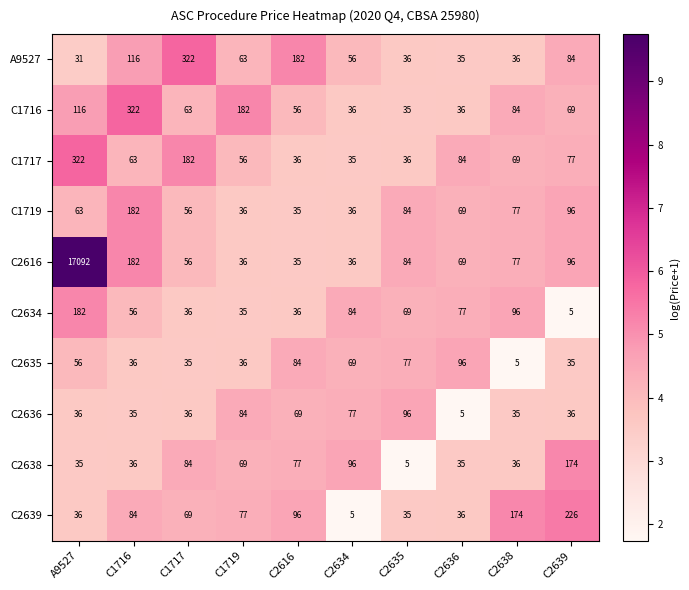

Which category has the lowest value in the C1719 series?

C2616